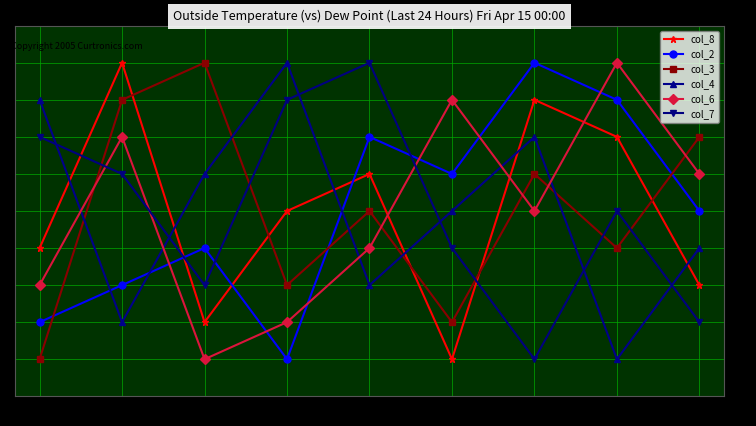

True or false: col_2 has more than 1 points higher than both neighbors.

True